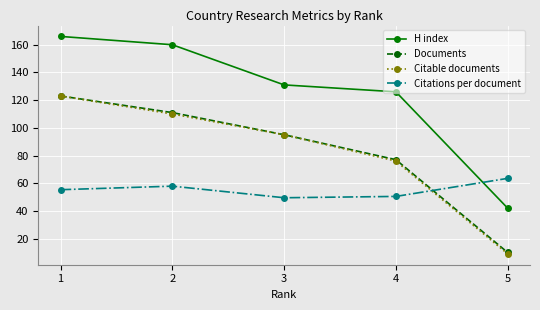

How many lines are shown in the chart?

4